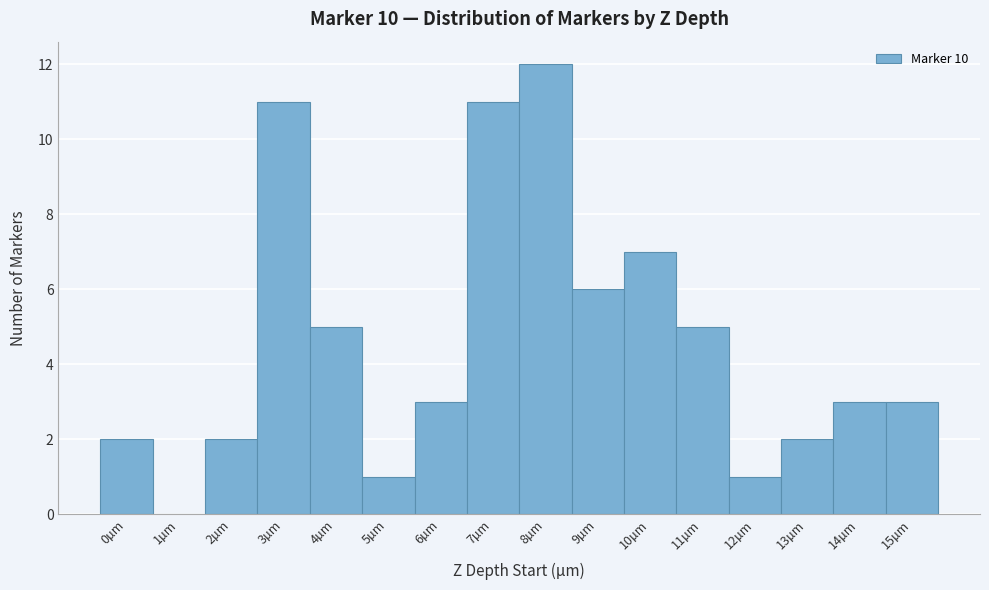

Reading left to right, transcribe this chart: for each bar, give the range it covers on the x-axis and its height. The values are not printed on the chart, so give them approximately, as read against the axis.

-0.5 to 0.5: 2
0.5 to 1.5: 0
1.5 to 2.5: 2
2.5 to 3.5: 11
3.5 to 4.5: 5
4.5 to 5.5: 1
5.5 to 6.5: 3
6.5 to 7.5: 11
7.5 to 8.5: 12
8.5 to 9.5: 6
9.5 to 10.5: 7
10.5 to 11.5: 5
11.5 to 12.5: 1
12.5 to 13.5: 2
13.5 to 14.5: 3
14.5 to 15.5: 3